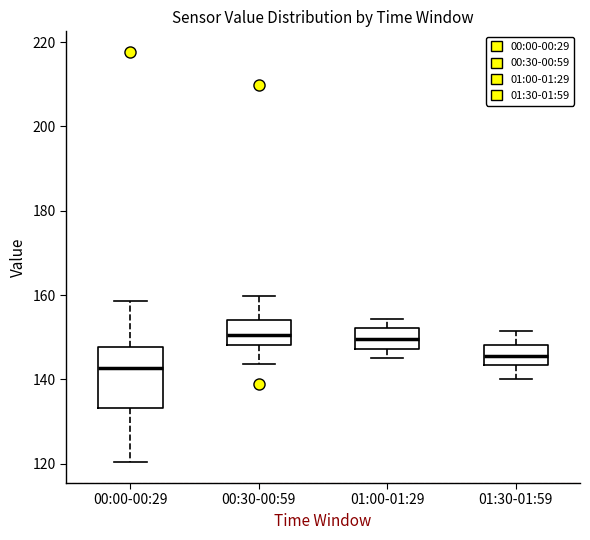

Reading left to right, transcribe this box plot: for each box, give where its median line is, the range the box spans, and where its two whiskers end, as read against the y-axis. The values are not printed on the chart, so give them approximately, as read against the axis.

00:00-00:29: median 142, box 134 to 148, whiskers 120 to 158
00:30-00:59: median 150, box 148 to 154, whiskers 144 to 160
01:00-01:29: median 150, box 148 to 152, whiskers 146 to 154
01:30-01:59: median 146, box 144 to 148, whiskers 140 to 152